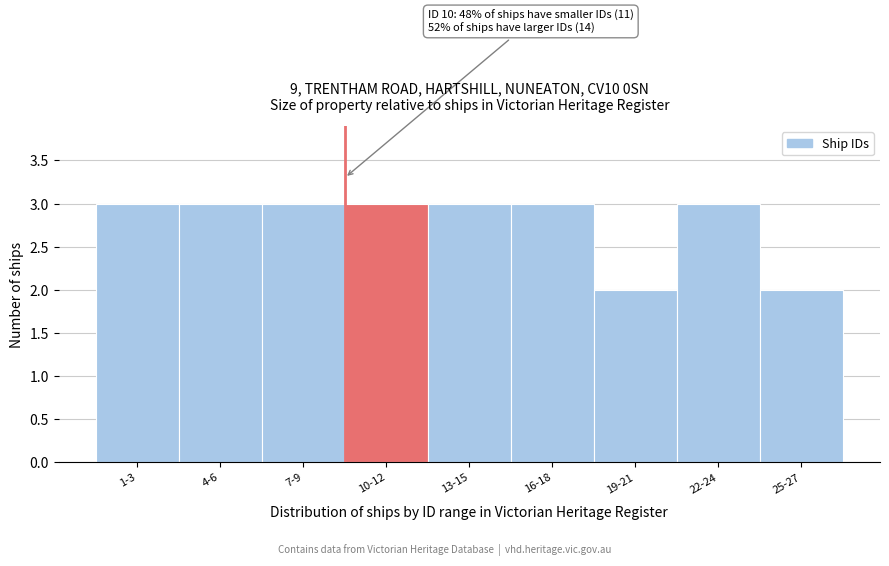

Reading right to left, what are all the values shown in this chart?

25-27=2	22-24=3	19-21=2	16-18=3	13-15=3	10-12=3	7-9=3	4-6=3	1-3=3